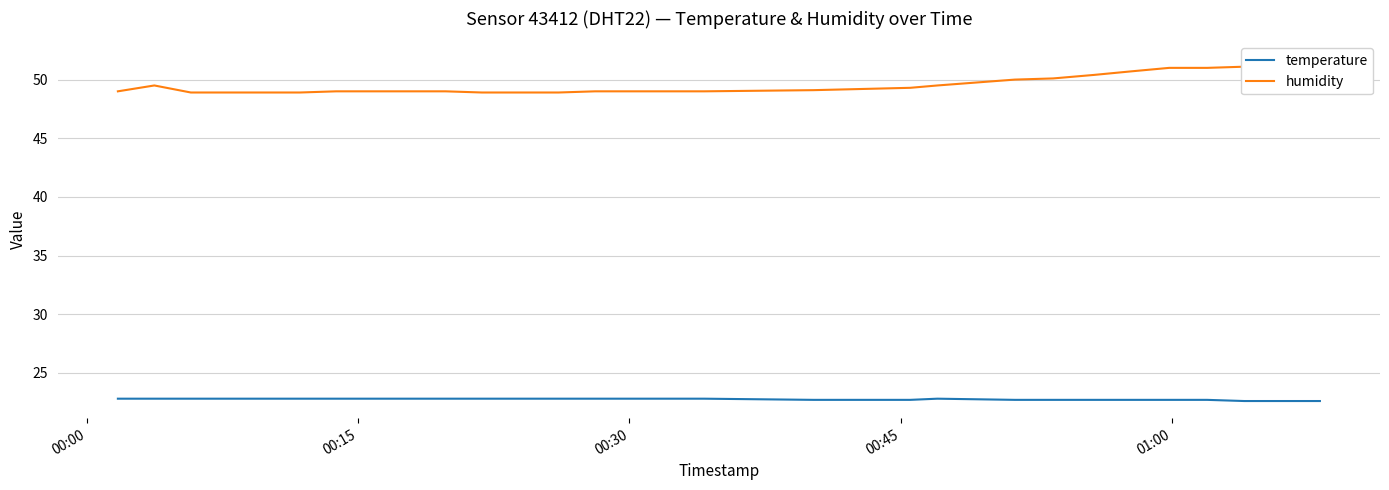

How many lines are shown in the chart?

2